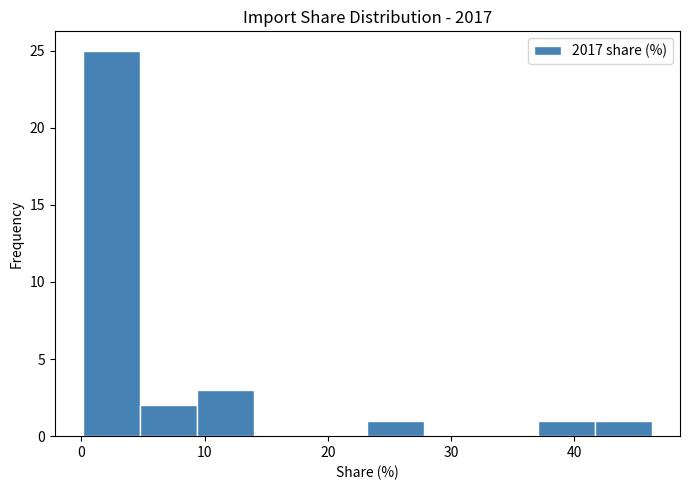

What is the height of the bar covering 0 to 5 on the x-axis? Neither the bar edges nor the heights are printed on the chart, so give them approximately, as read against the axes.

25